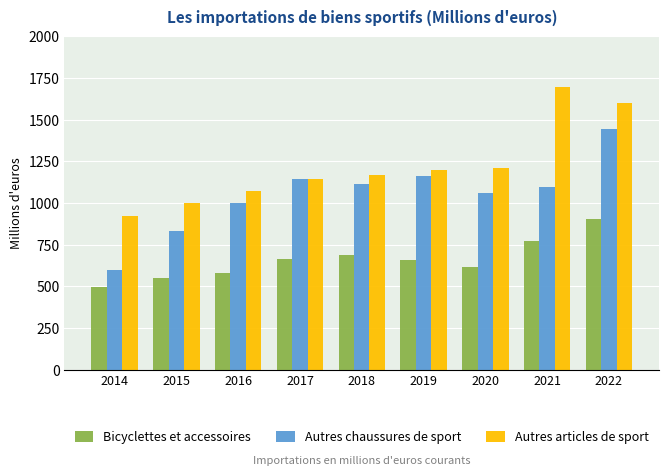

At how many categories does at least one series exceed 1494?

2